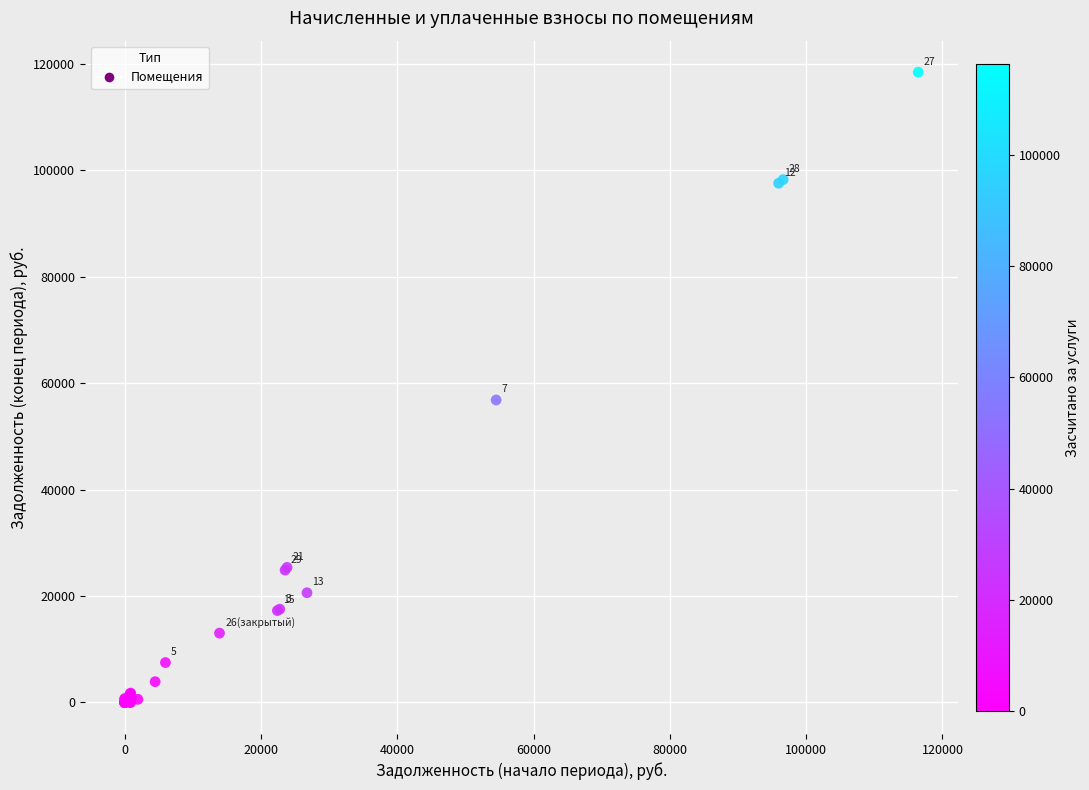

What Y value in the scatter plot is closest to 59225?

56848.1